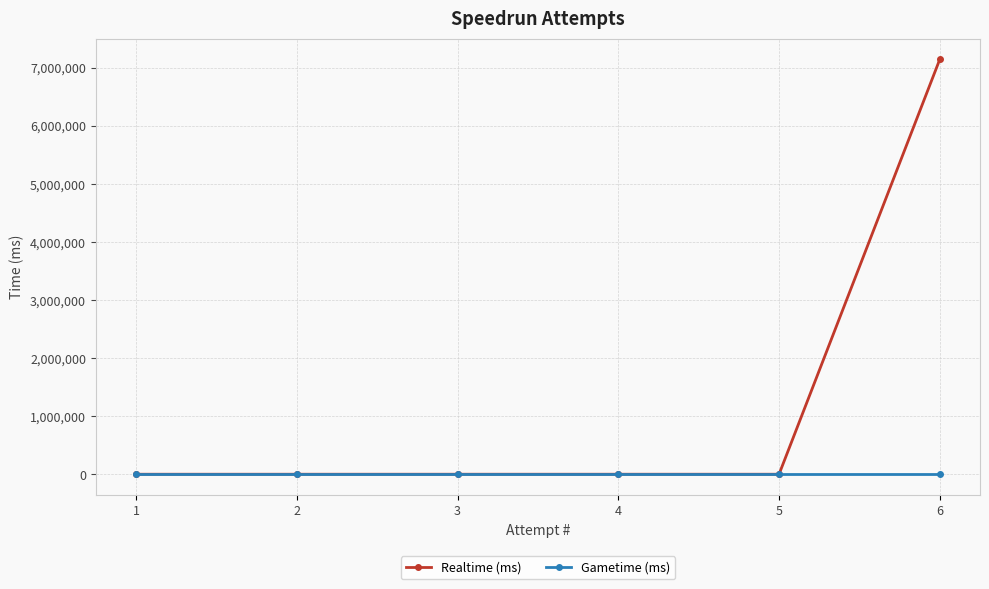

What are all the series names shown in the legend?

Realtime (ms), Gametime (ms)